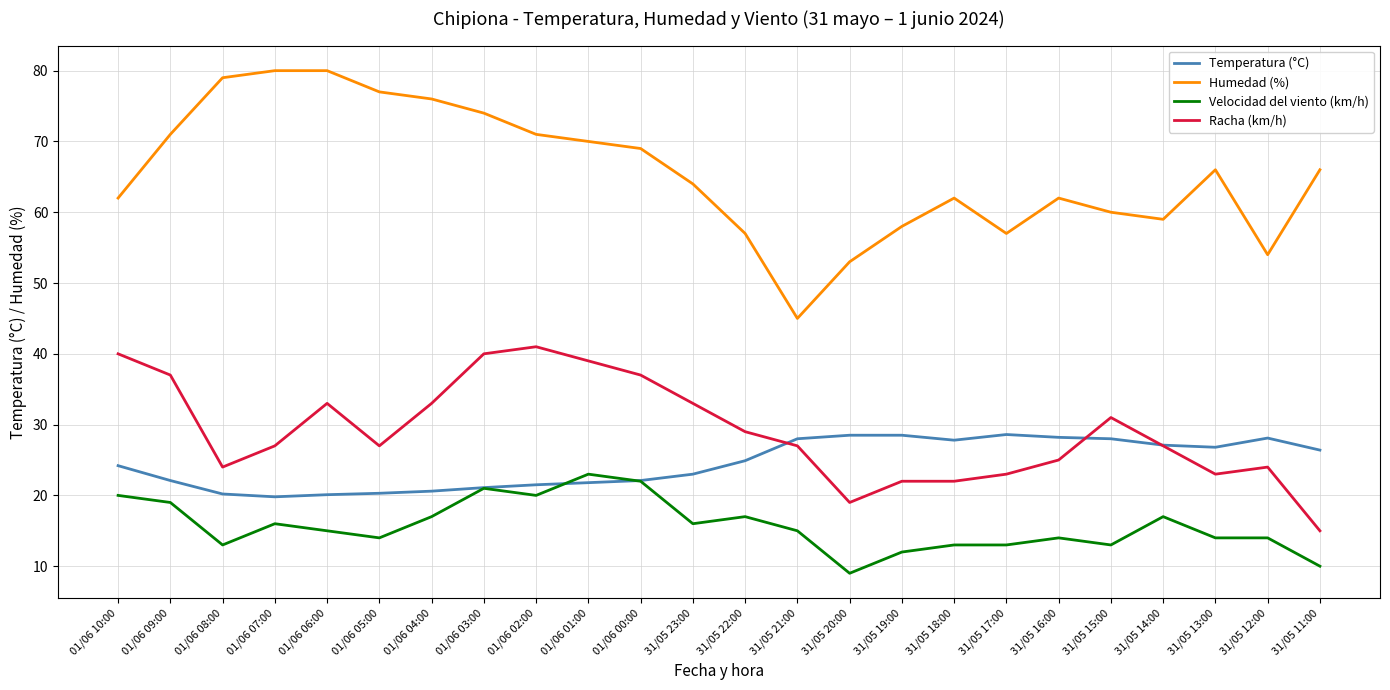

What is the smallest value displayed?

9.0